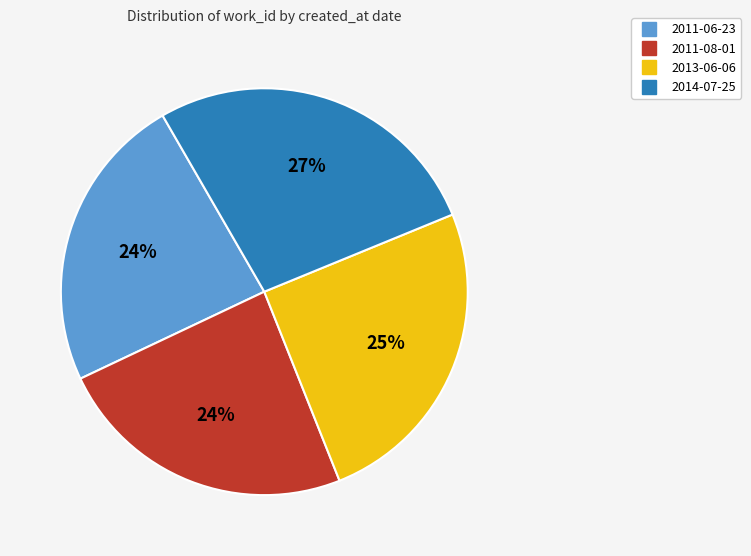

How many segments does this pie chart have?

4